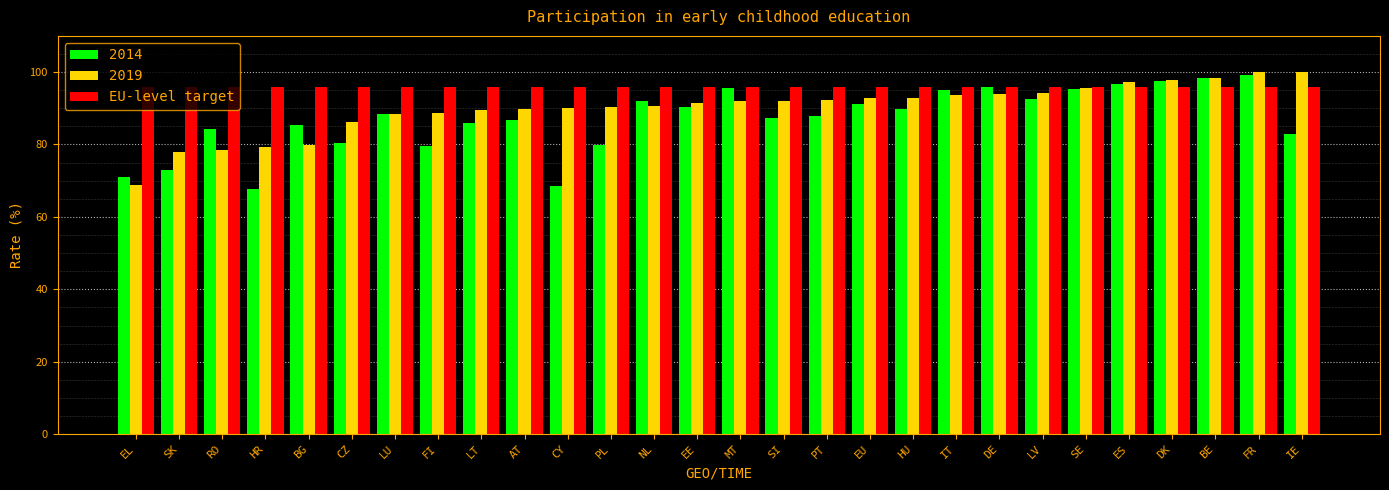

Count the number of categories in the chart.

28